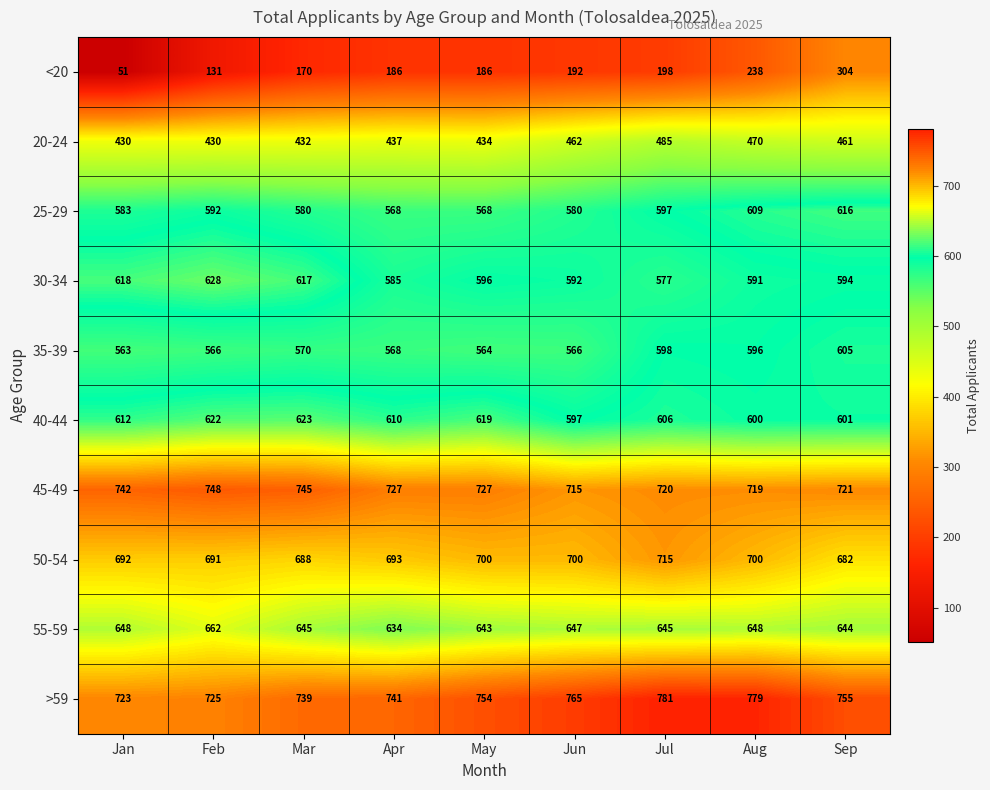

What is the difference between the highest and lowest values at Feb?

617